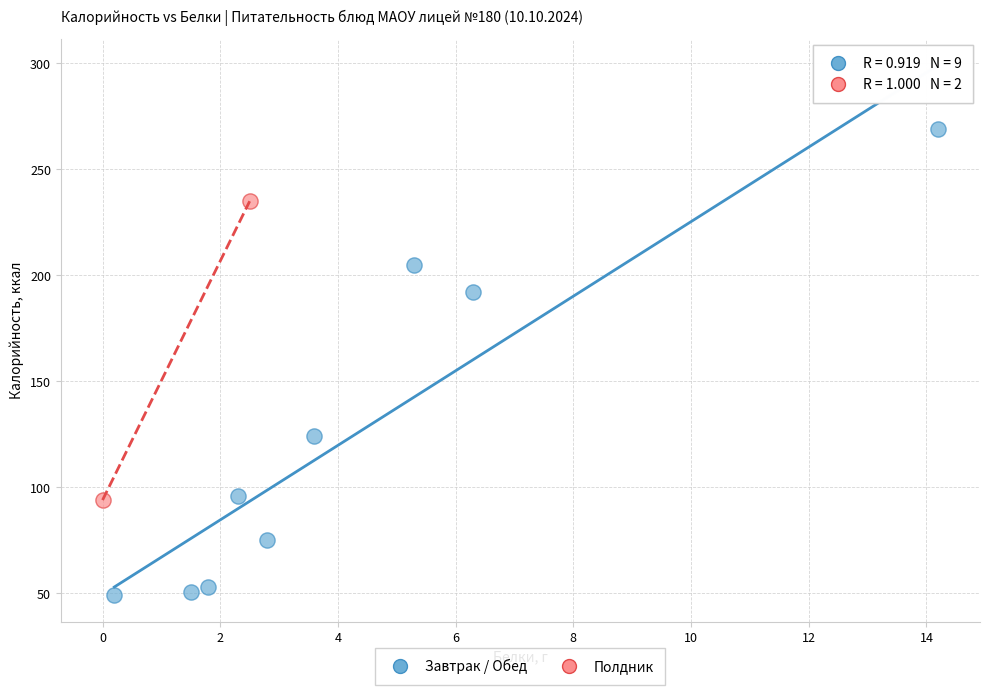

Which series contains the highest Y value?

Завтрак / Обед